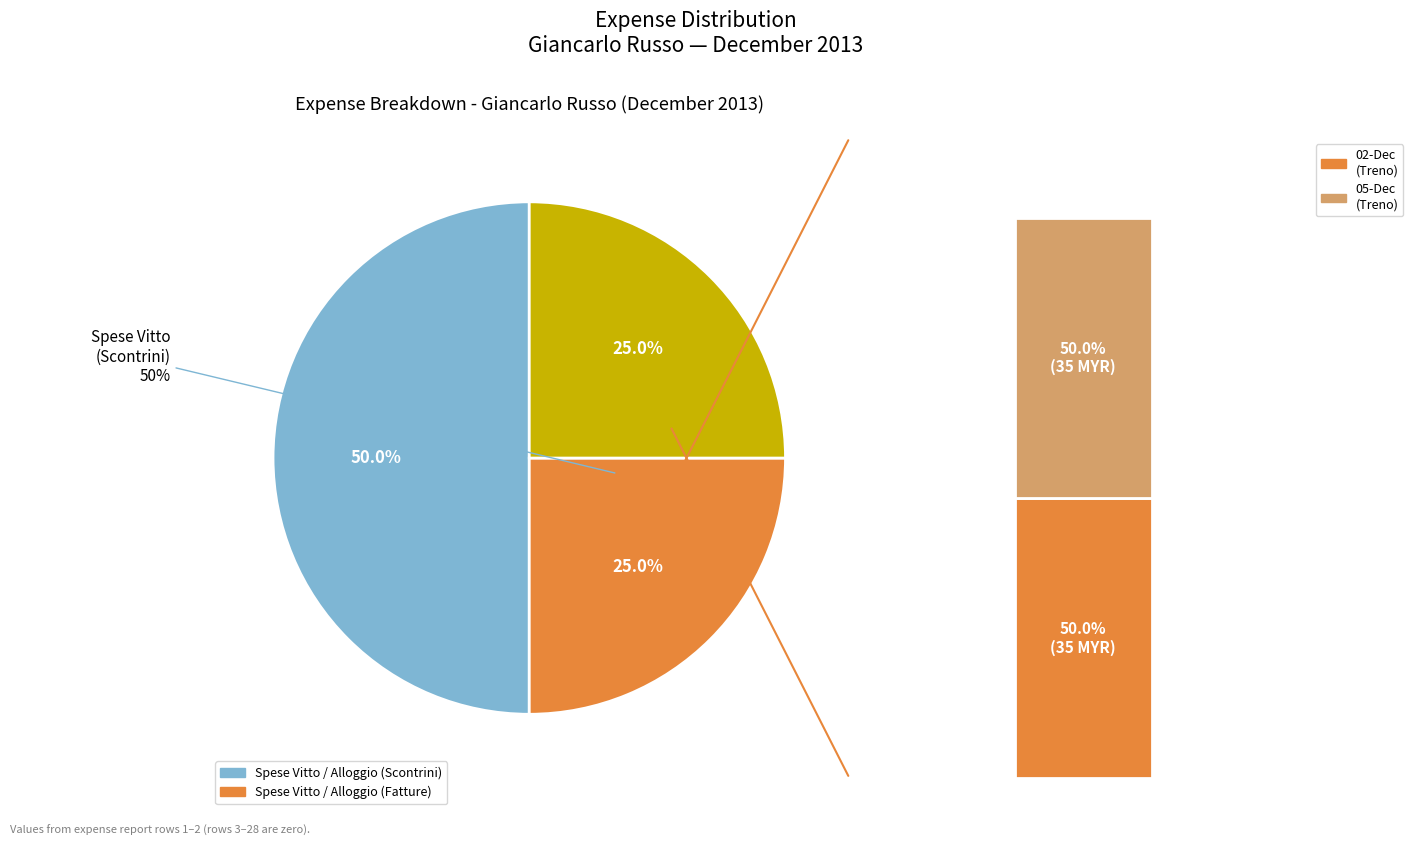

Is there any slice that represents more than half of the pie?

No